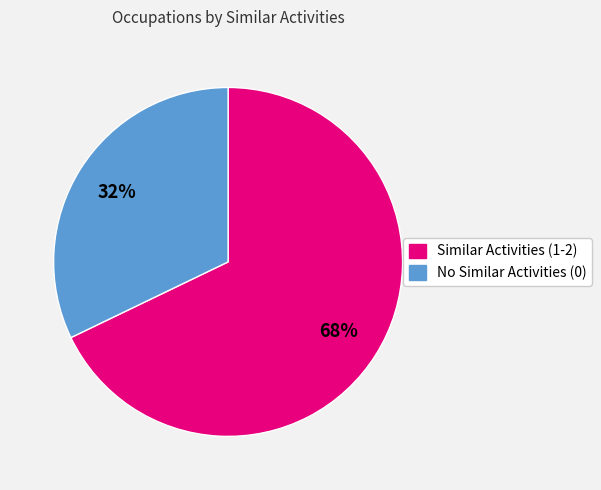

Is there any slice that represents more than half of the pie?

Yes